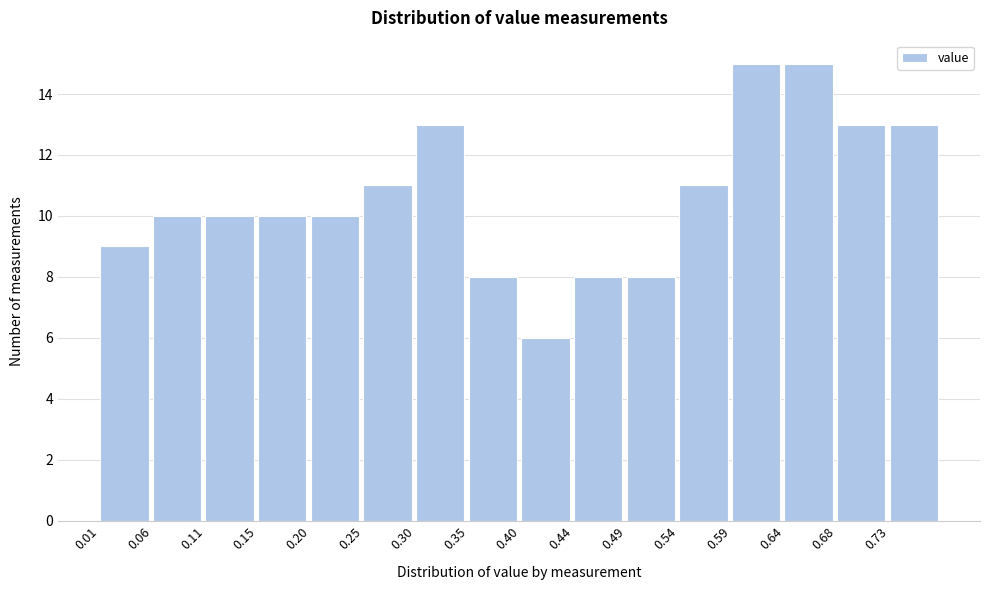

Reading left to right, transcribe this chart: for each bar, give the range it covers on the x-axis and its height. Neither the bar edges nor the heights are printed on the chart, so give them approximately, as read against the axes.

0.010 to 0.060: 9
0.060 to 0.105: 10
0.105 to 0.155: 10
0.155 to 0.205: 10
0.205 to 0.250: 10
0.250 to 0.300: 11
0.300 to 0.345: 13
0.345 to 0.395: 8
0.395 to 0.445: 6
0.445 to 0.490: 8
0.490 to 0.540: 8
0.540 to 0.590: 11
0.590 to 0.635: 15
0.635 to 0.685: 15
0.685 to 0.730: 13
0.730 to 0.780: 13